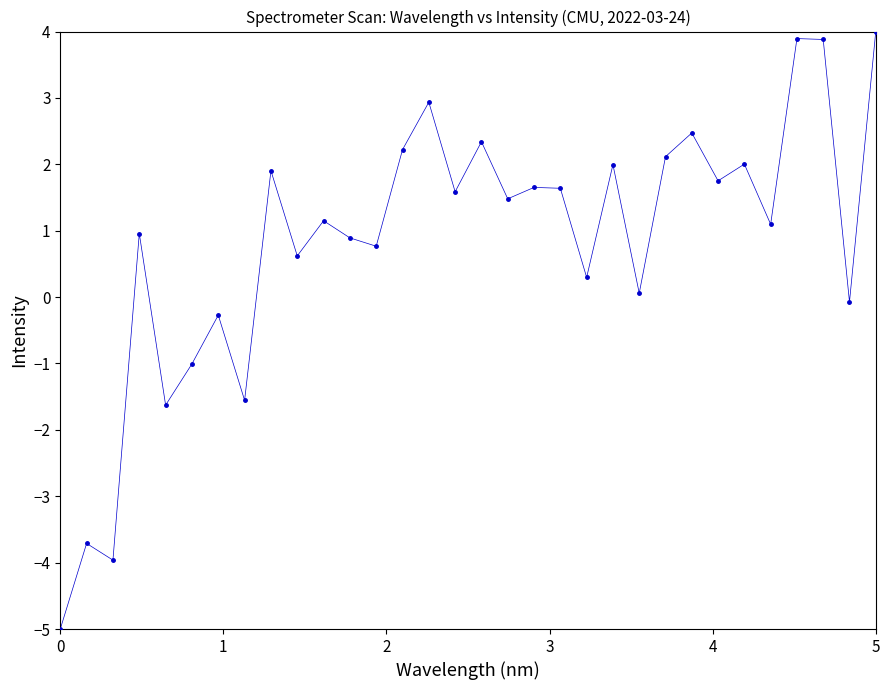

What is the range of X values (max minus min)?

5.0